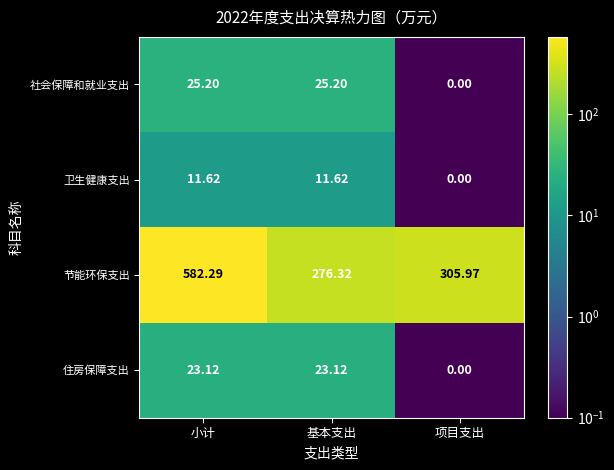

Which series has the largest range (max minus min)?

节能环保支出